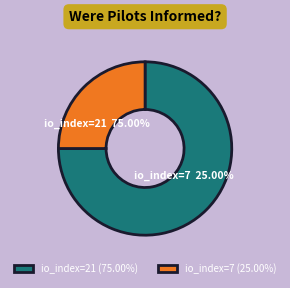

Is it true that io_index=21 is 67% of the pie?

False